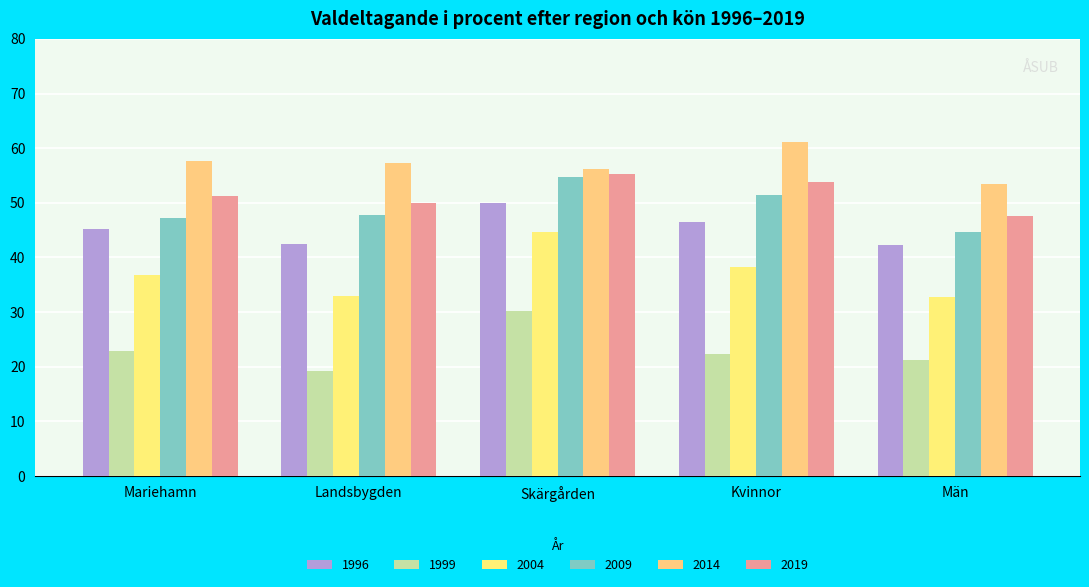

True or false: 2014 has a value of 53.4 at Män.

True